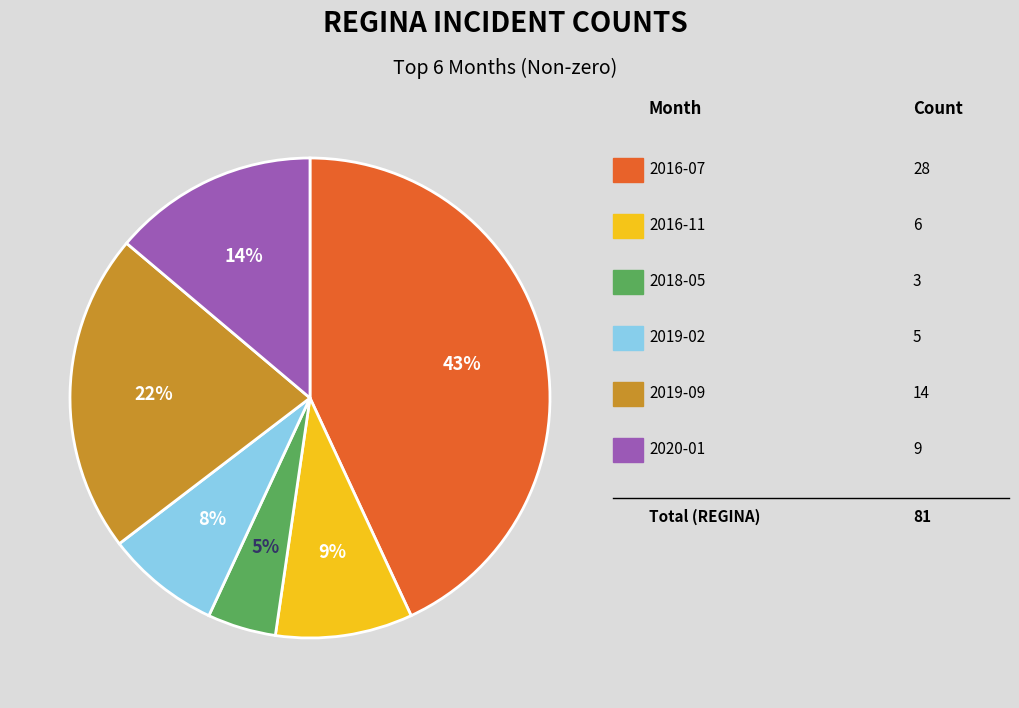

Is there any slice that represents more than half of the pie?

No